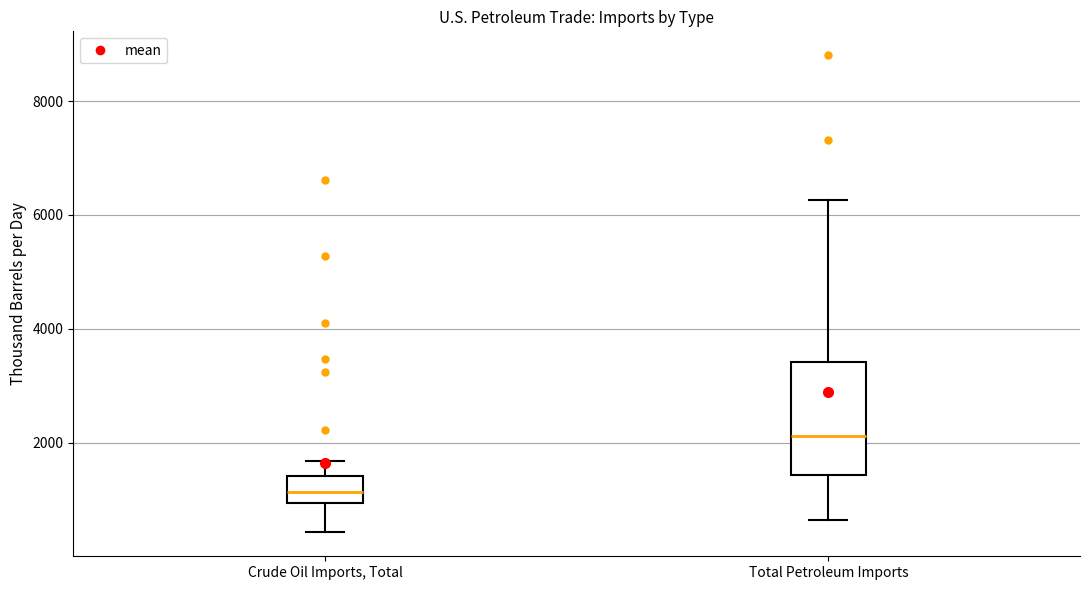

Reading left to right, read every box against the y-axis: the position of its median line, the range the box covers, and the ends of its whiskers. The values are not printed on the chart, so give them approximately, as read against the axis.

Crude Oil Imports, Total: median 1200, box 1000 to 1400, whiskers 400 to 1600
Total Petroleum Imports: median 2200, box 1400 to 3400, whiskers 600 to 6200